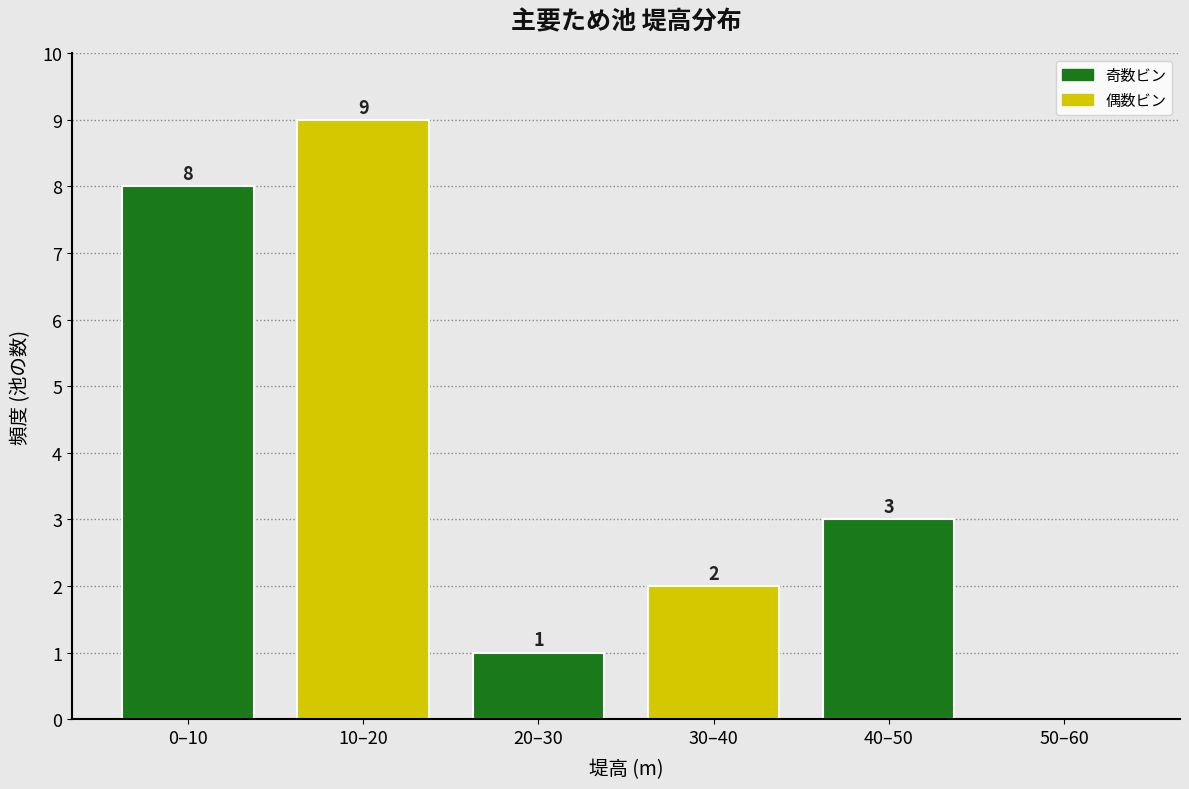

Reading left to right, extract all data points from this chart.

0–10=8	10–20=9	20–30=1	30–40=2	40–50=3	50–60=0